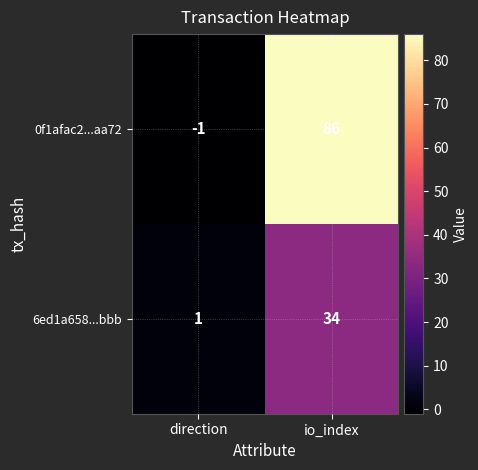

The value of 0f1afac2...aa72 at direction is -1. True or false?

True